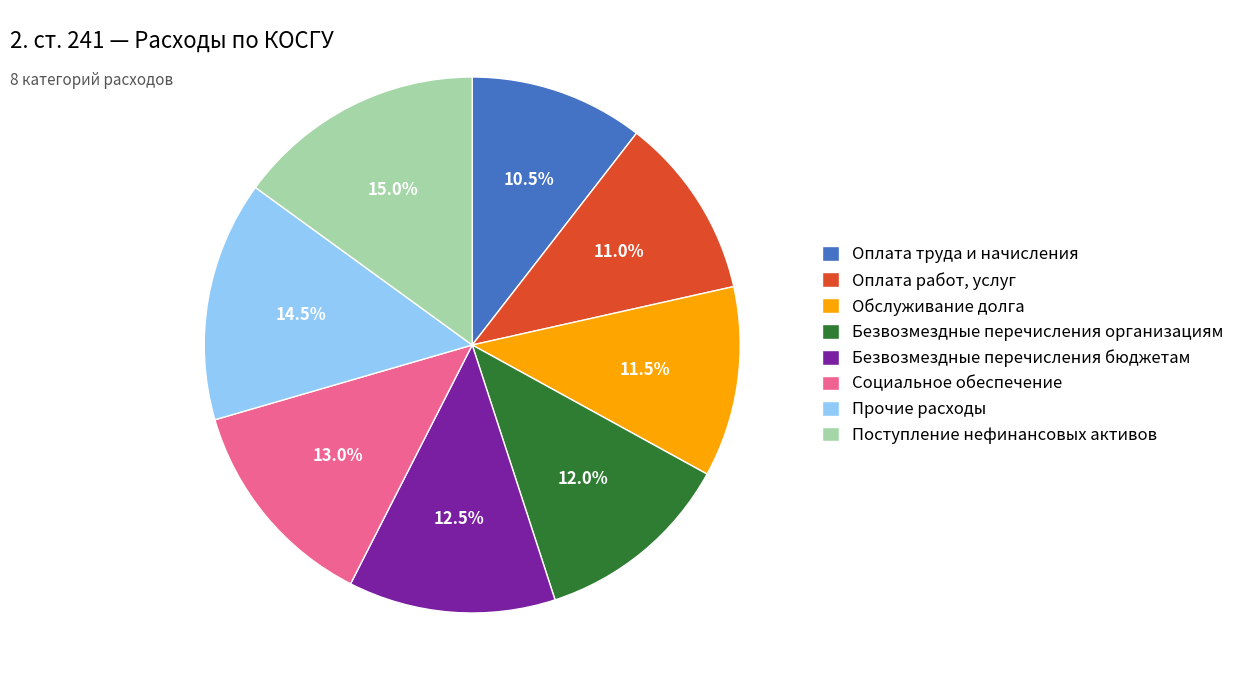

Count the number of slices in the pie.

8